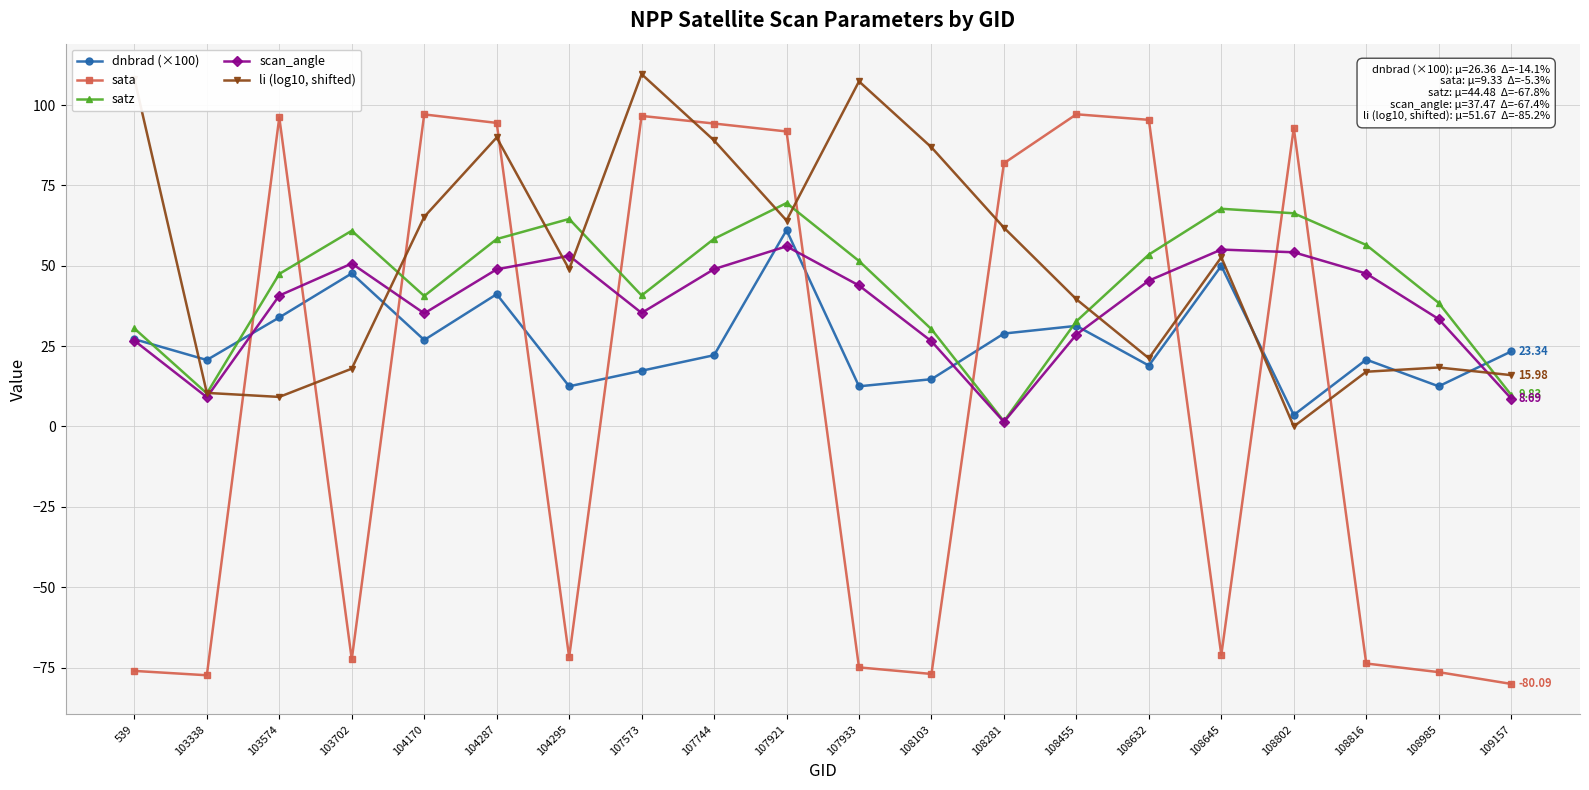

The value of li (log10, shifted) at 108985 is 26.7. True or false?

False